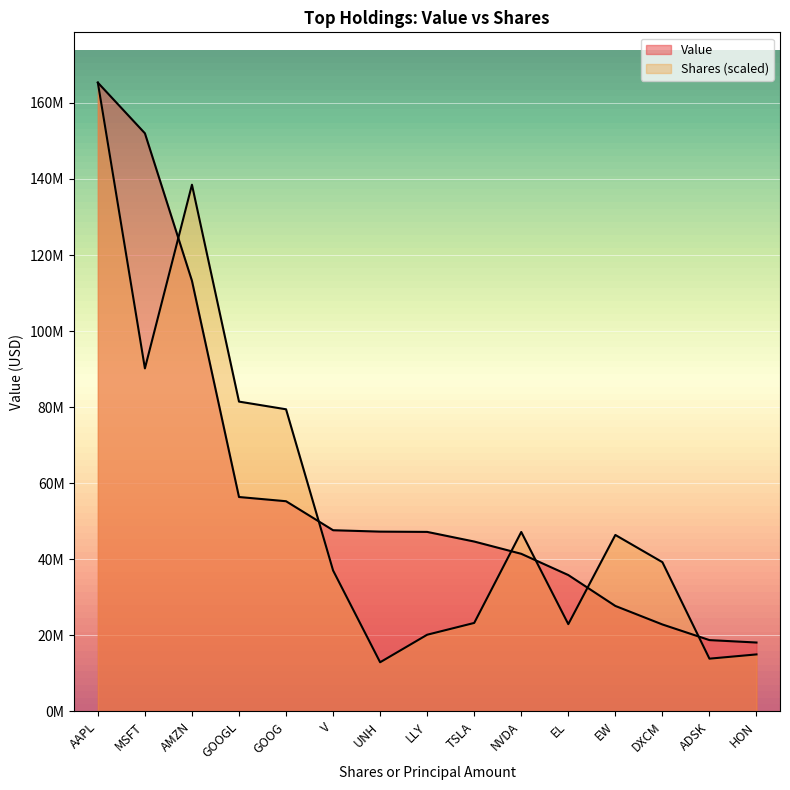

List the series in order of their peak value, lowest first.

Value, Shares or principal amount